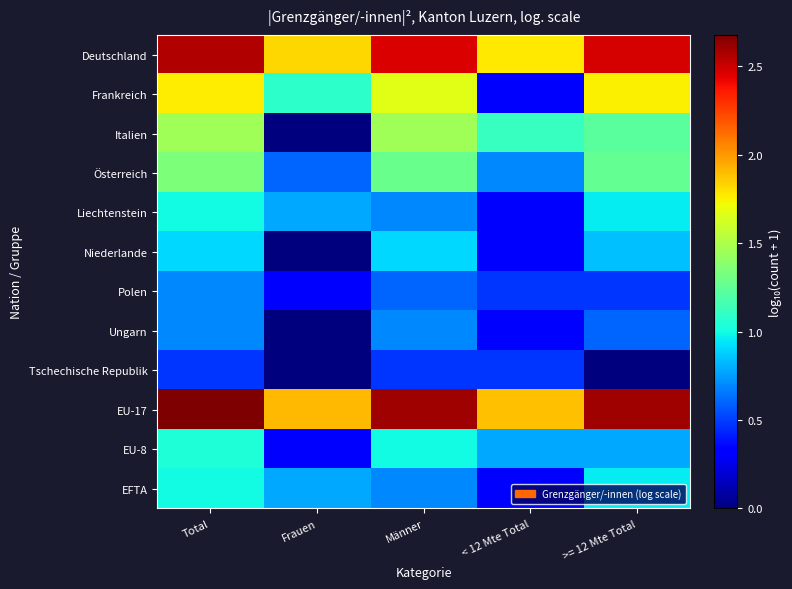

What is the total value across all series at Männer?

14.6